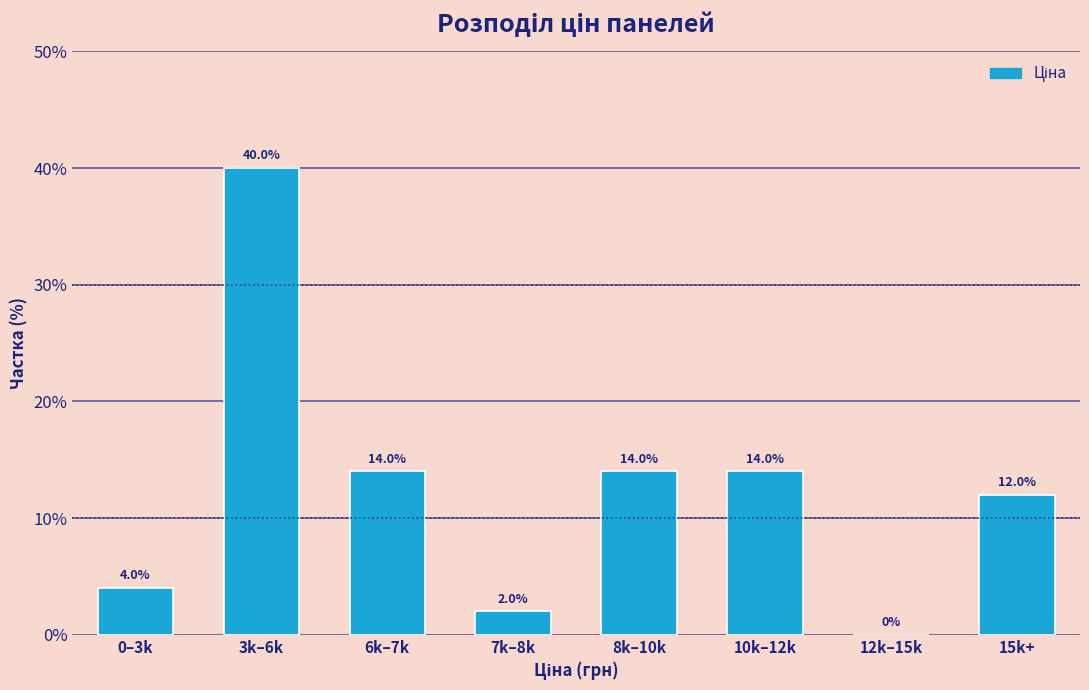

Reading left to right, transcribe all the data shown in this chart.

0–3k=4.0	3k–6k=40.0	6k–7k=14.0	7k–8k=2.0	8k–10k=14.0	10k–12k=14.0	12k–15k=0.0	15k+=12.0